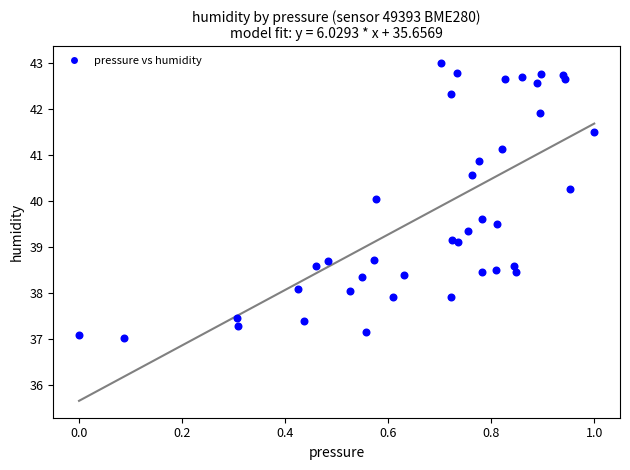

What is the range of X values (max minus min)?

1.0